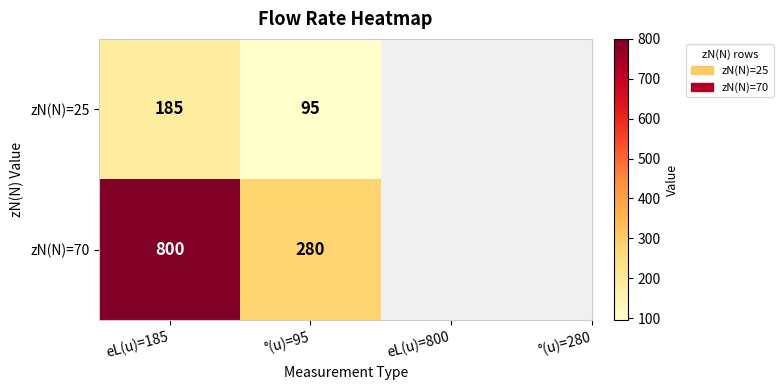

Which series has the largest total across all categories?

zN(N)=70